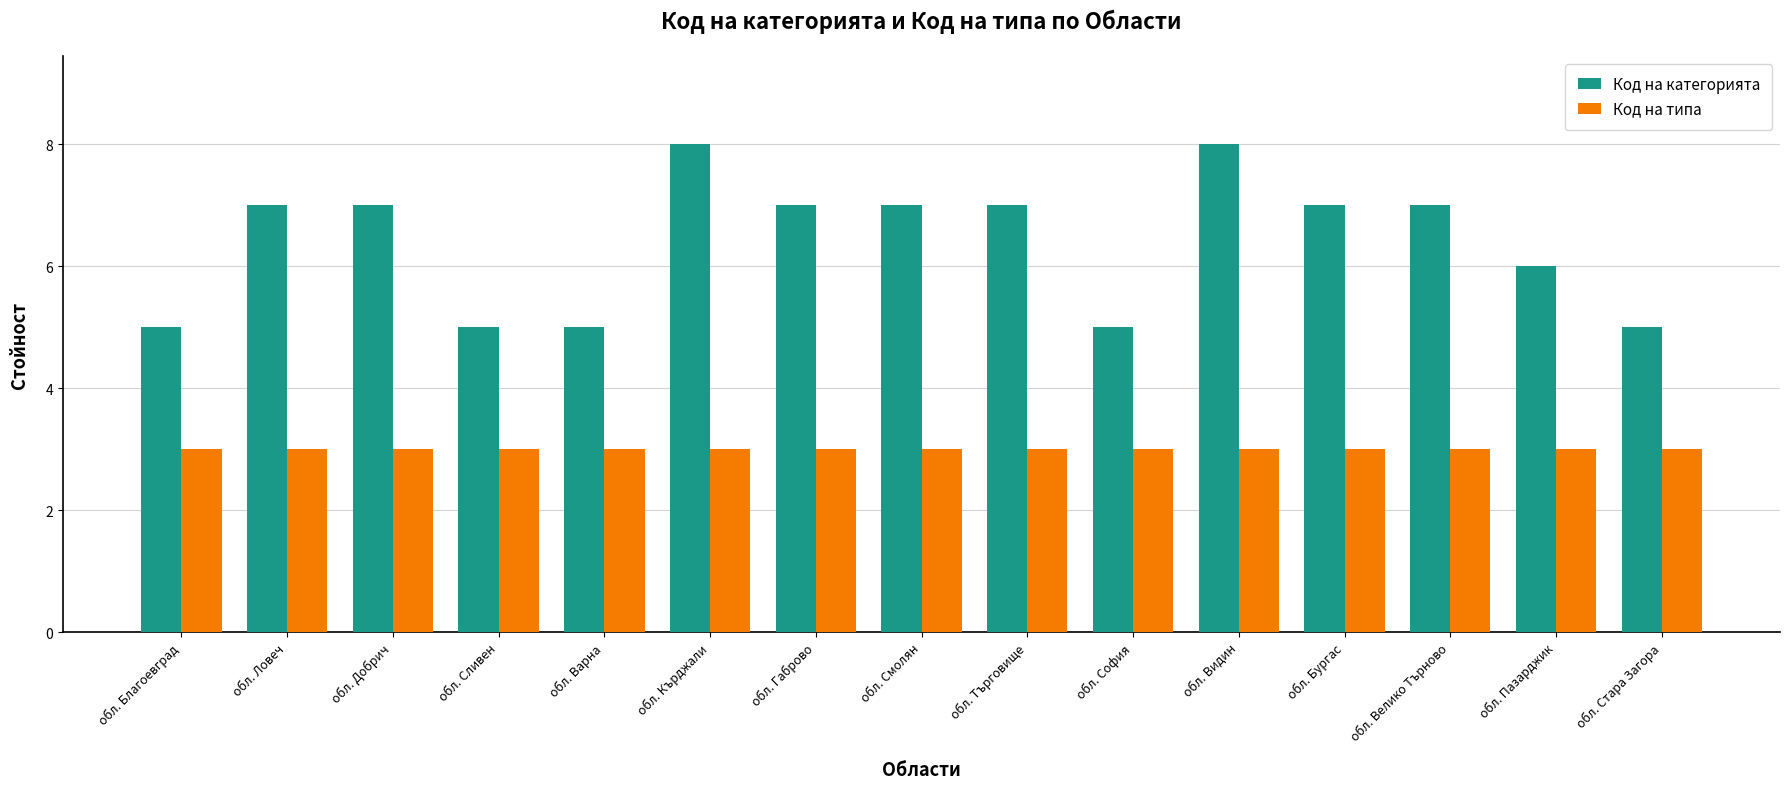

Which series has the largest total across all categories?

Код на категорията